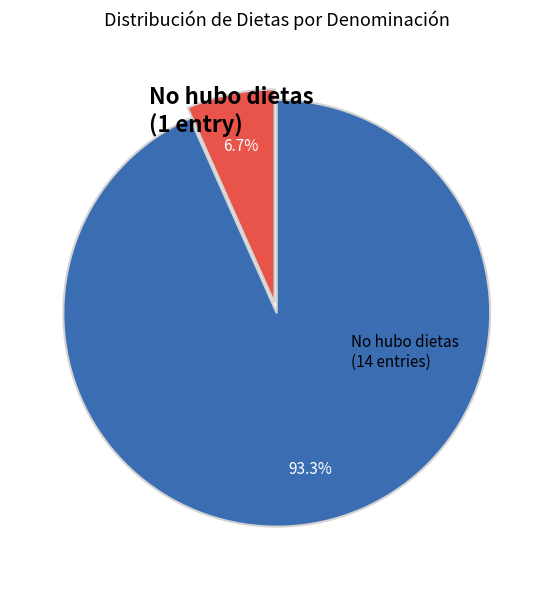

Is there a majority slice in this chart?

Yes